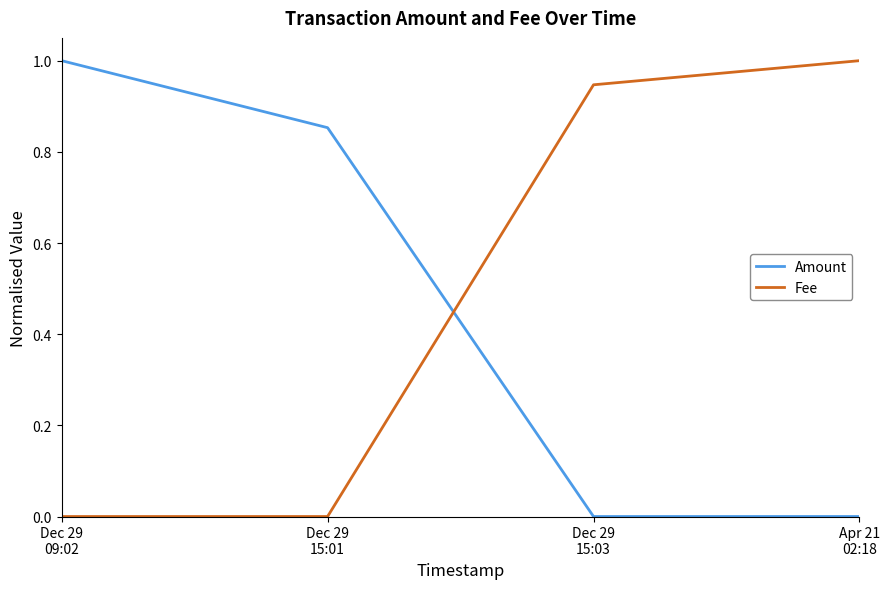

At which label does Fee reach its peak?

Apr 21
02:18